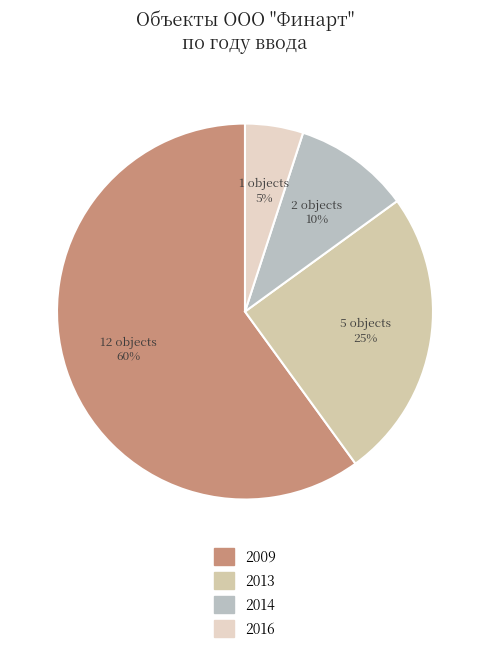

Is it true that 2013 is 33% of the pie?

False